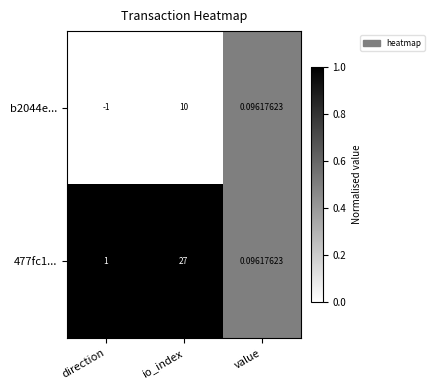

What is the greatest value displayed?

27.0